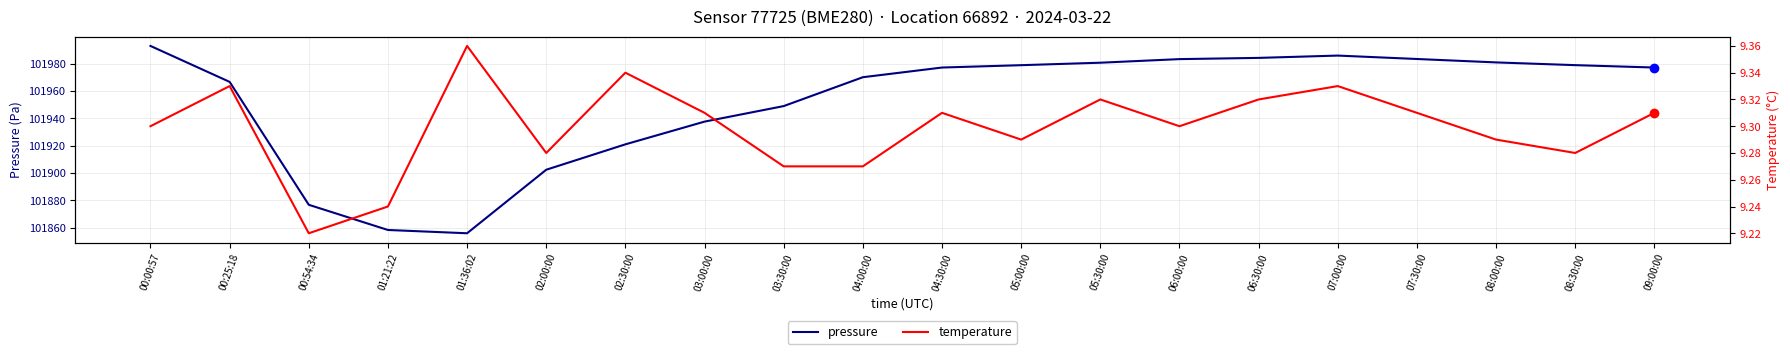

Rank the series by their average value, from lowest to highest.

temperature, pressure